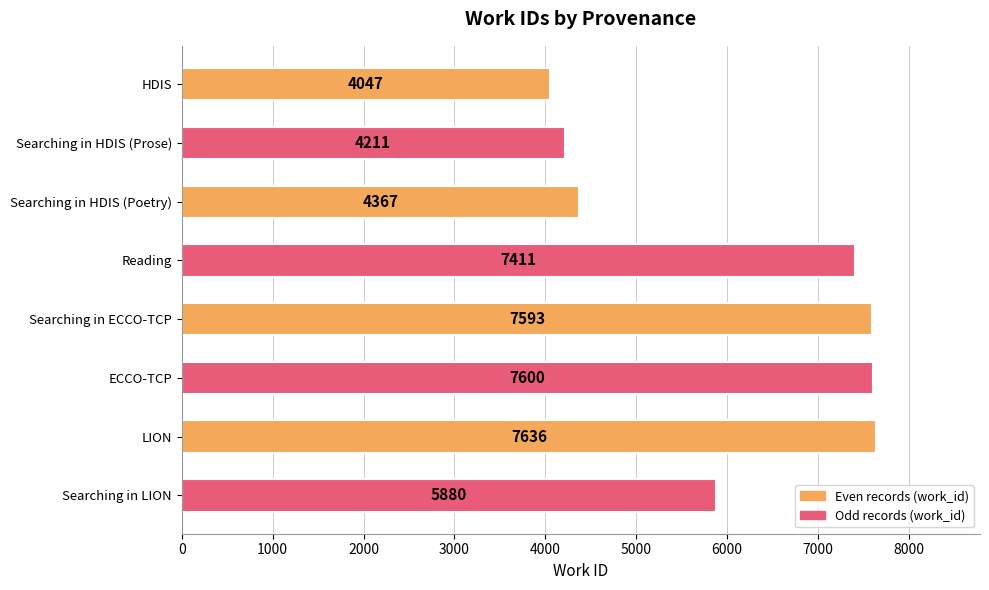

The value at Searching in HDIS (Poetry) is 2296. True or false?

False